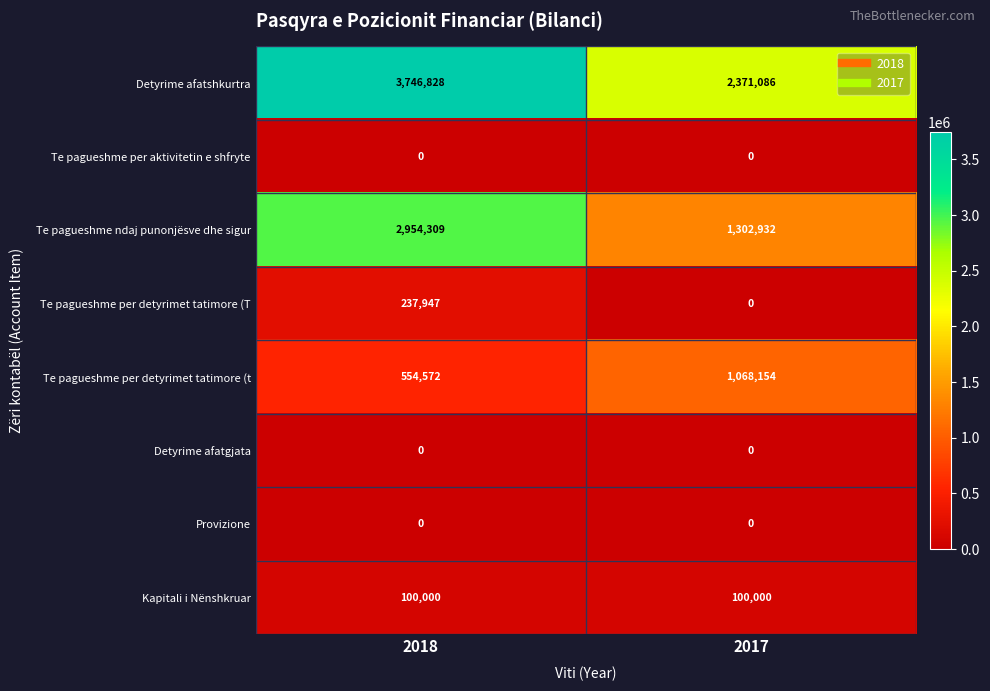

Reading left to right, list all the values displayed in this chart.

Detyrime afatshkurtra: 3746828	2371086
Te pagueshme per aktivitetin e shfryte: 0	0
Te pagueshme ndaj punonjësve dhe sigur: 2954309	1302932
Te pagueshme per detyrimet tatimore (T: 237947	0
Te pagueshme per detyrimet tatimore (t: 554572	1068154
Detyrime afatgjata: 0	0
Provizione: 0	0
Kapitali i Nënshkruar: 100000	100000